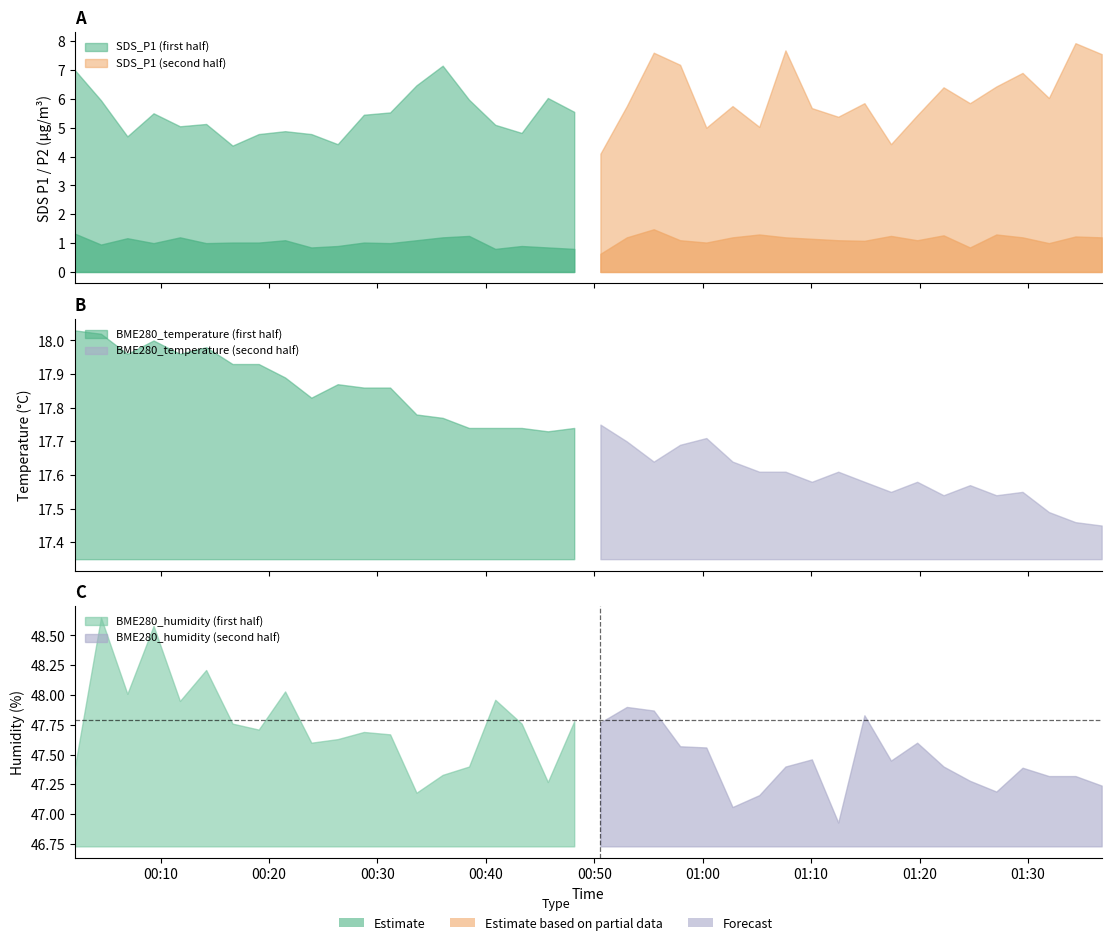

Is it true that SDS_P2 equals 1.7 at 2022/01/05 01:02:45?

False